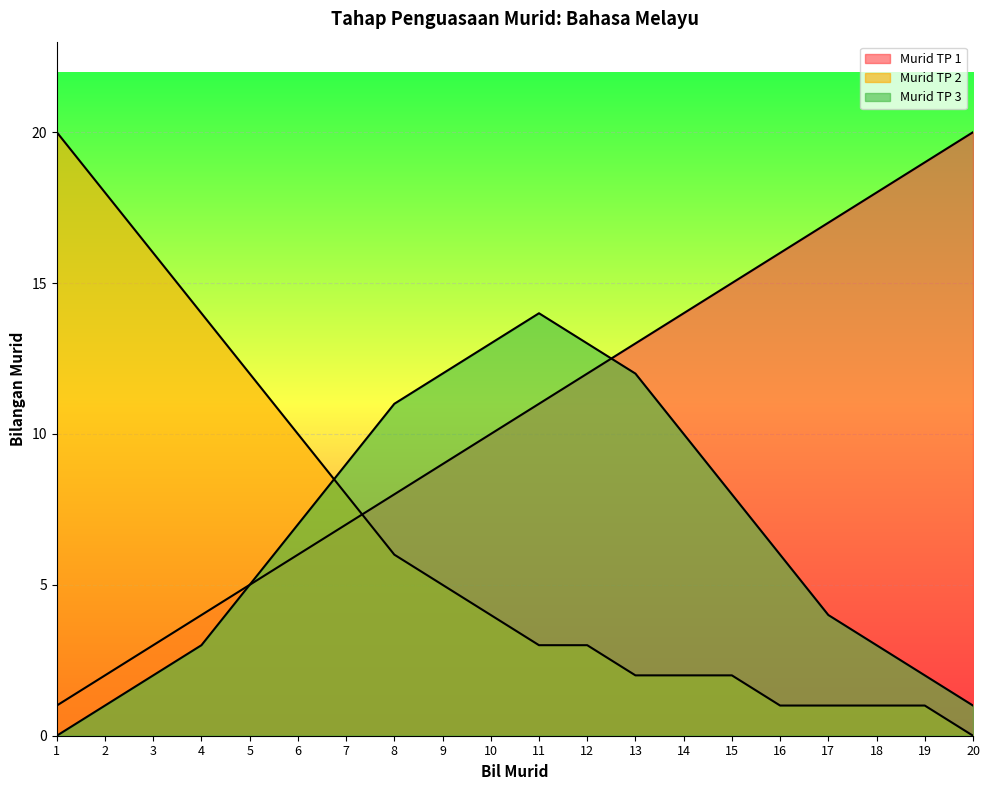

How many lines are shown in the chart?

3